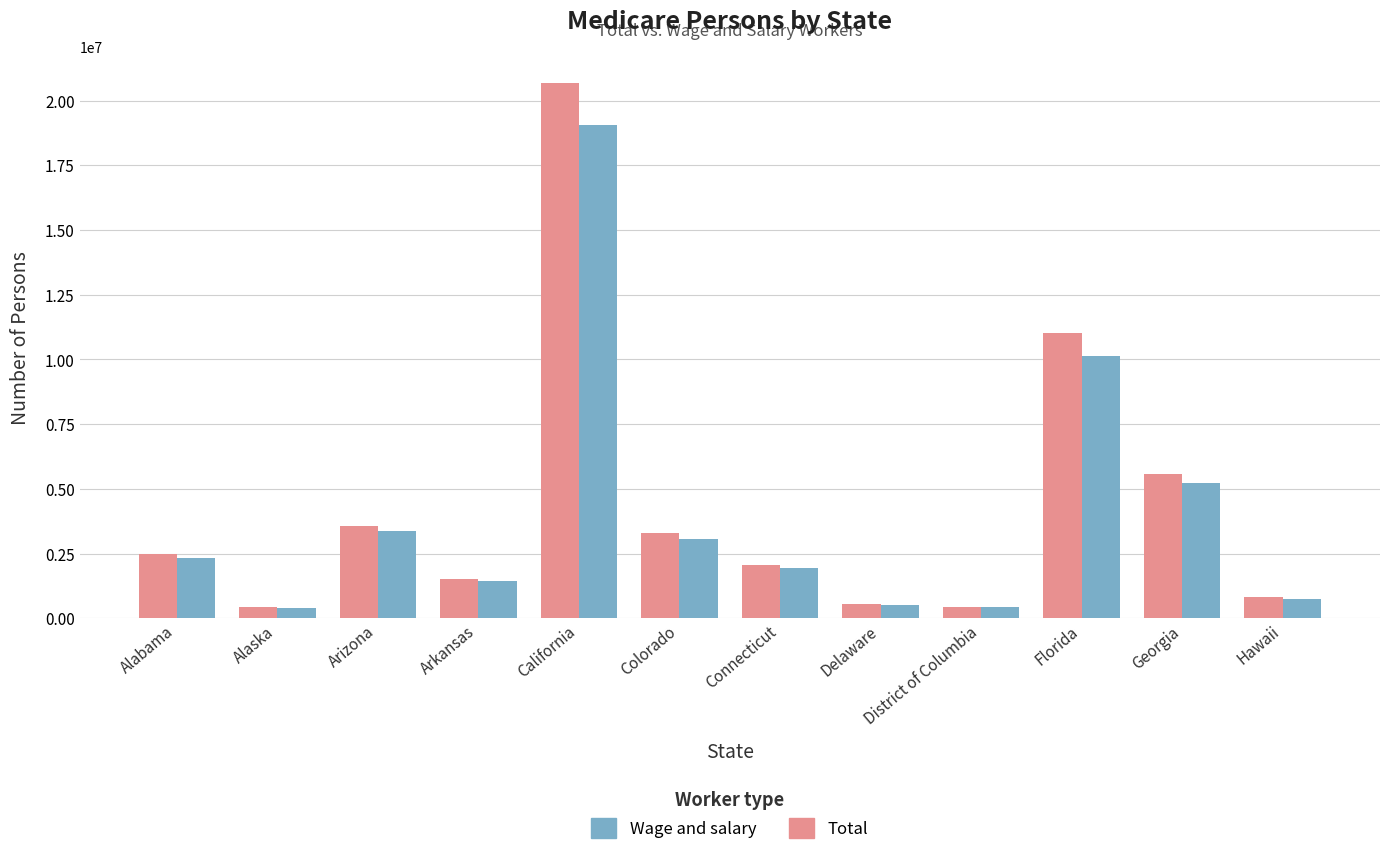

Is the value of Total at District of Columbia greater than the value of Wage and salary at Georgia?

No